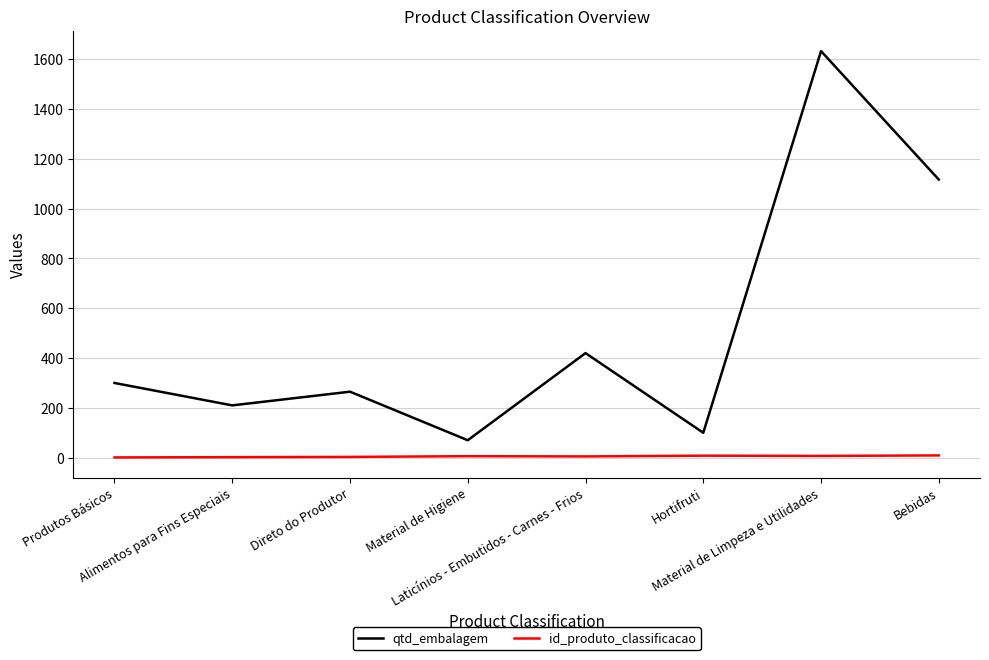

What value does the id_produto_classificacao series have at Direto do Produtor?

3